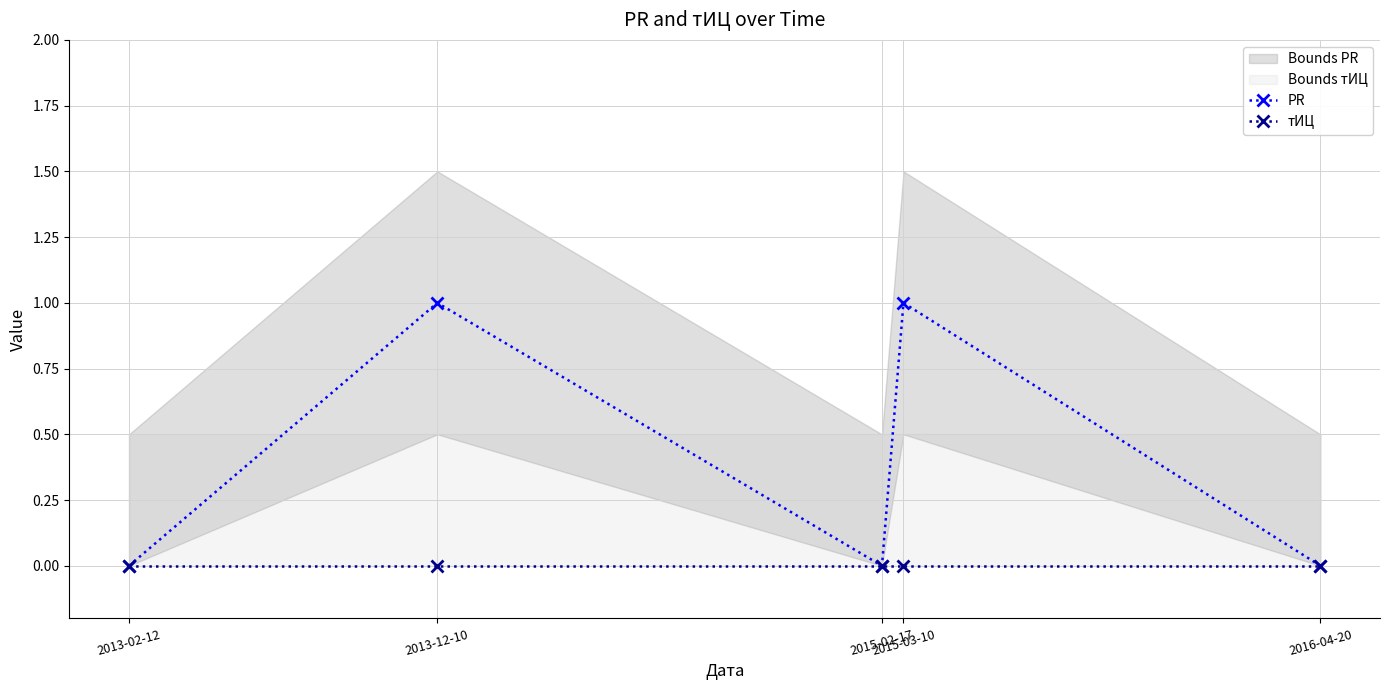

Where is the first local minimum for PR?

2015-02-17